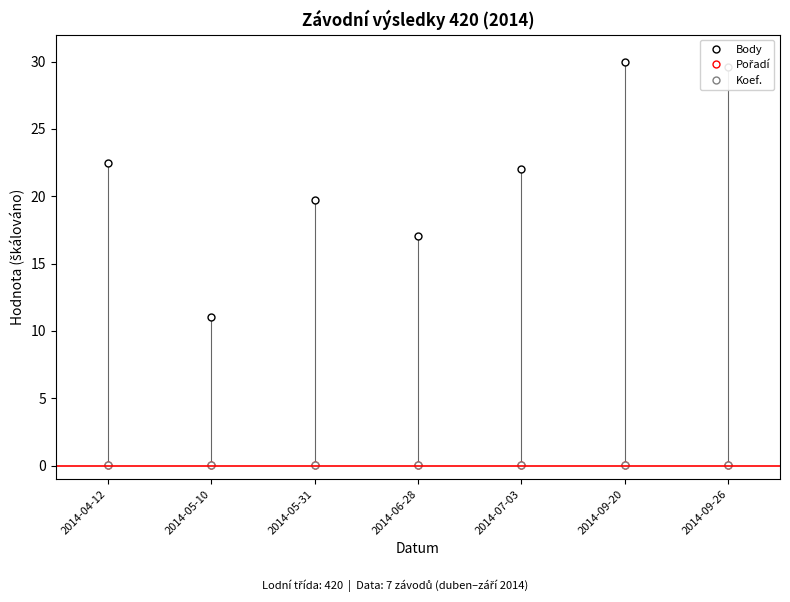

Which series has the widest spread of values?

Body